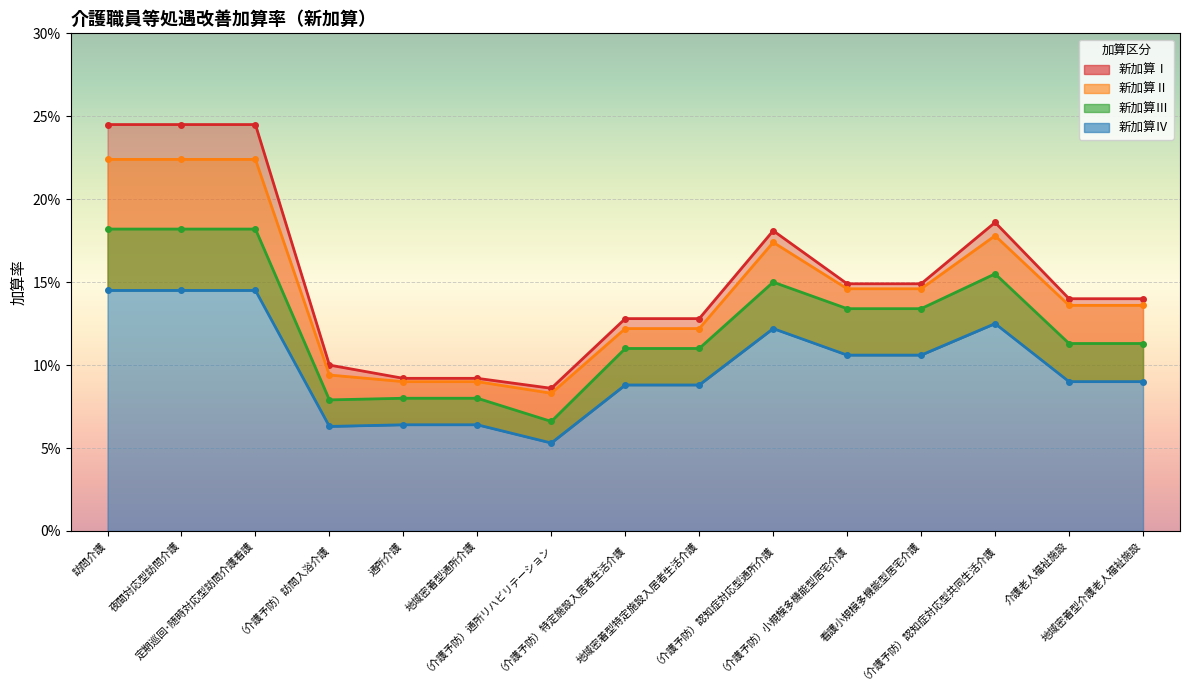

The 新加算Ⅰ series shows 0.1 at （介護予防）通所リハビリテーション. True or false?

True